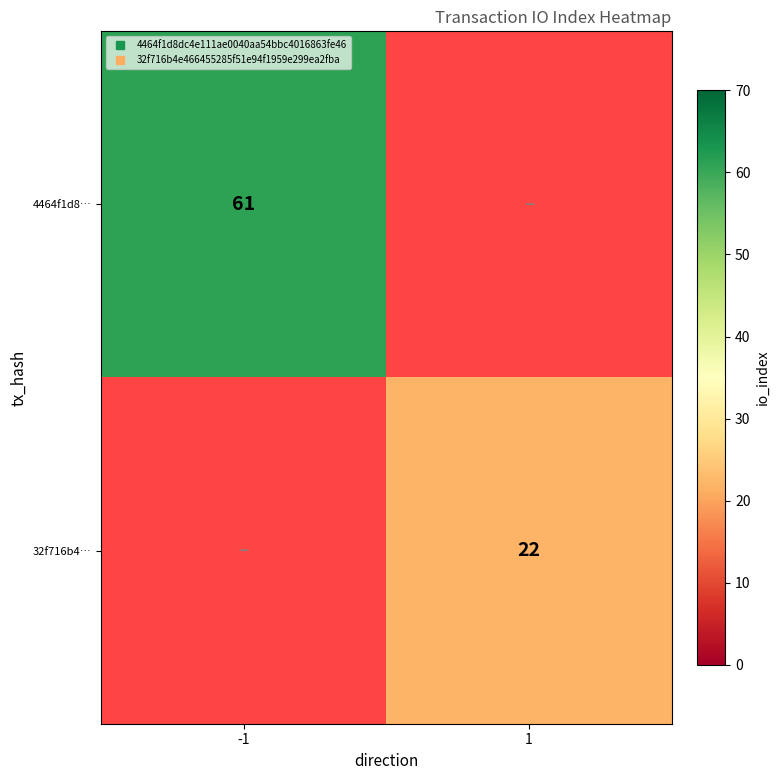

Which category has the lowest value across all series?

1